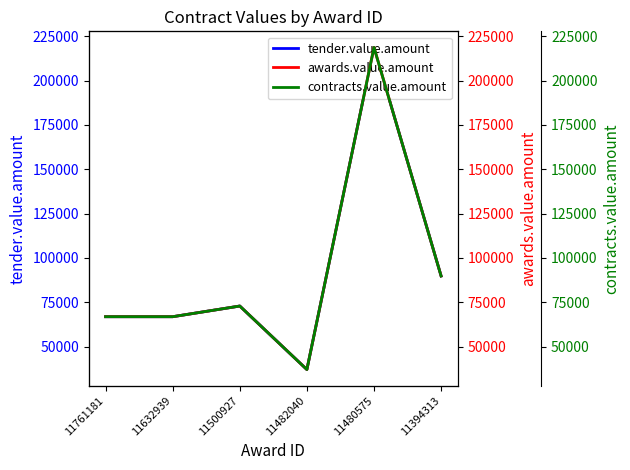

What is the total value across all series at 11500927?

218509.2